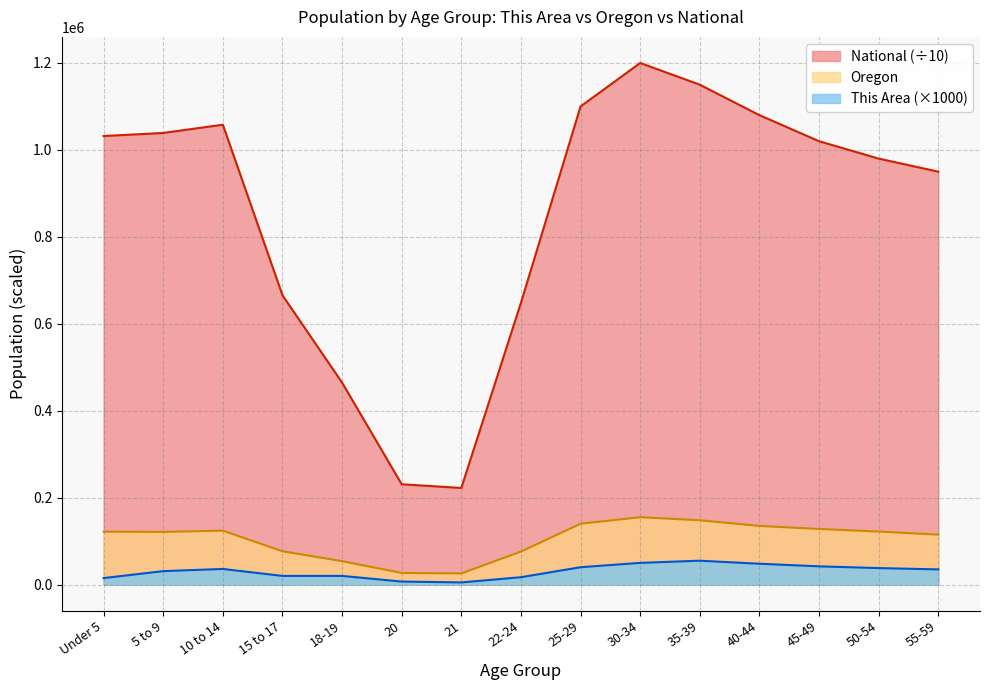

True or false: National and This Area intersect in this chart.

False